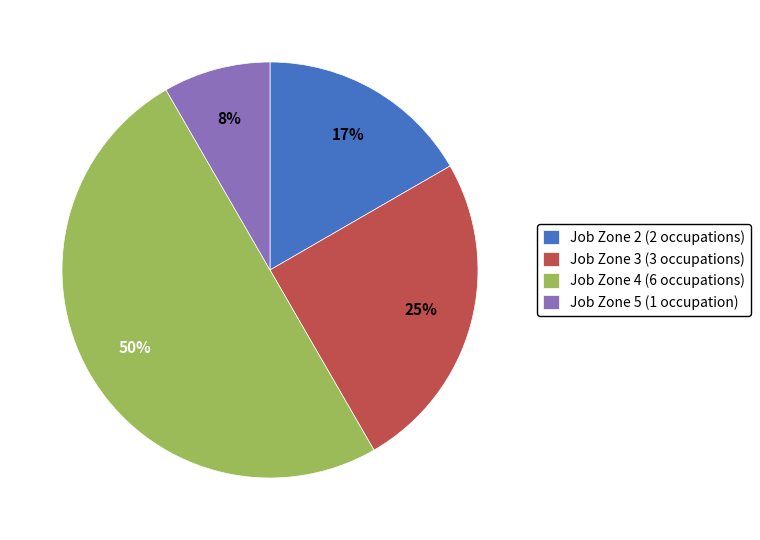

Is Job Zone 2 (2 occupations) the majority of the pie?

No